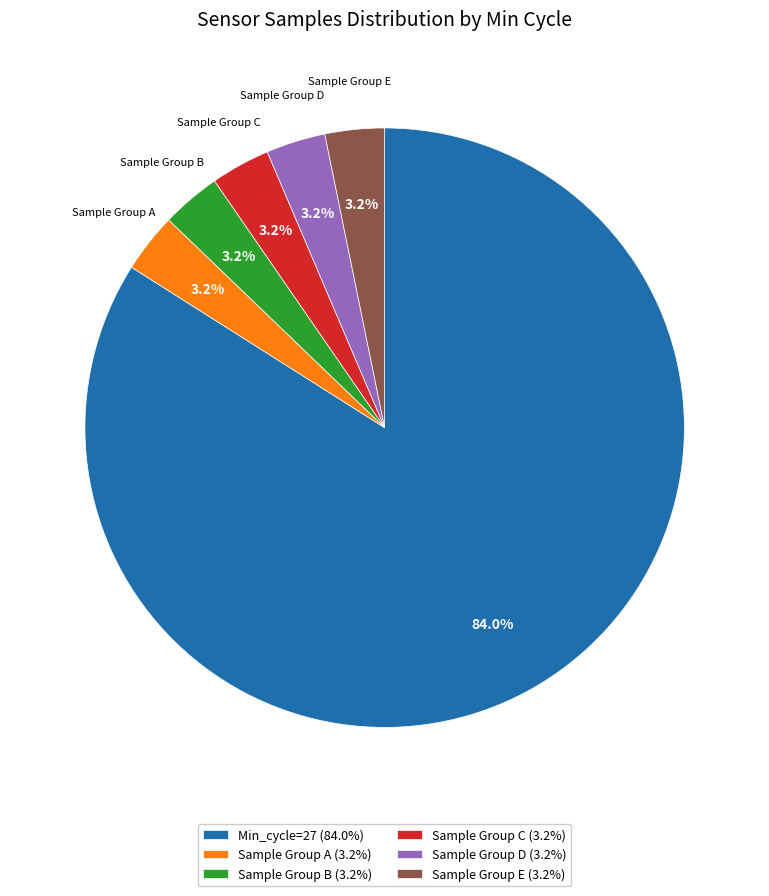

What is the ratio of the value at Sample Group E (3.2%) to the value at Sample Group C (3.2%)?

1.0